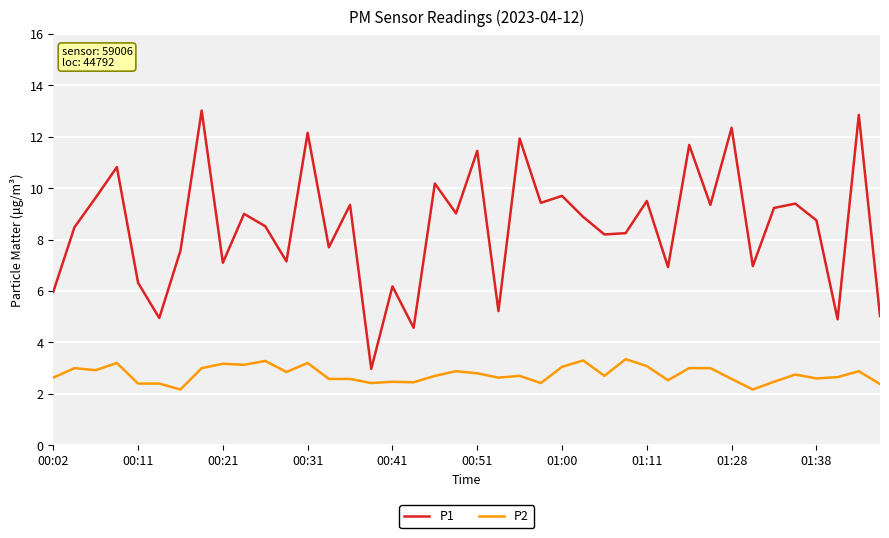

List the series in order of their peak value, lowest first.

P2, P1